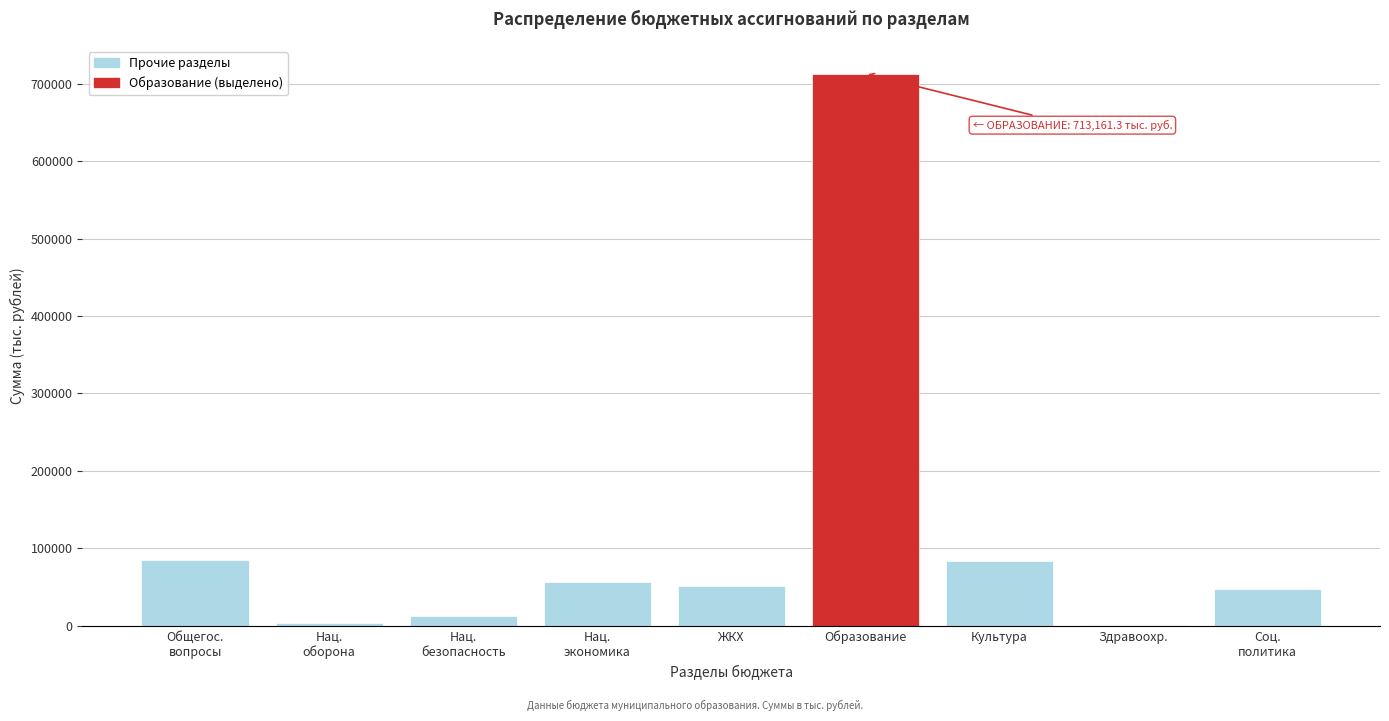

Which category has the highest value across all series?

Образование